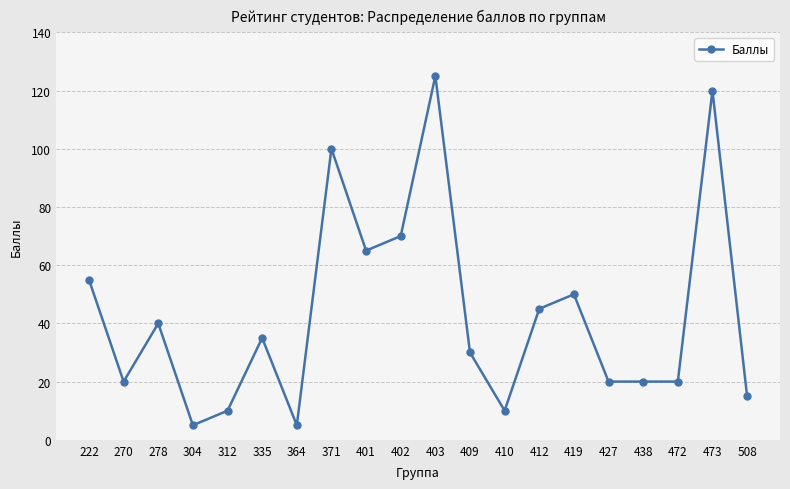

At which label does the data first exceed 35?

222